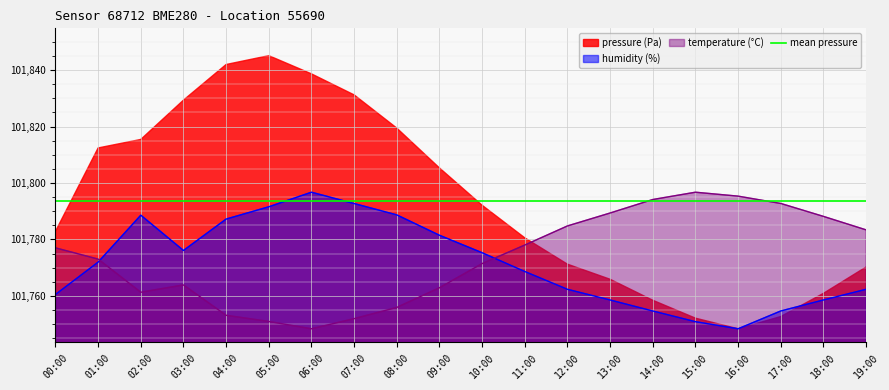

What is the difference between the highest and lowest values at 18:00?

29.6